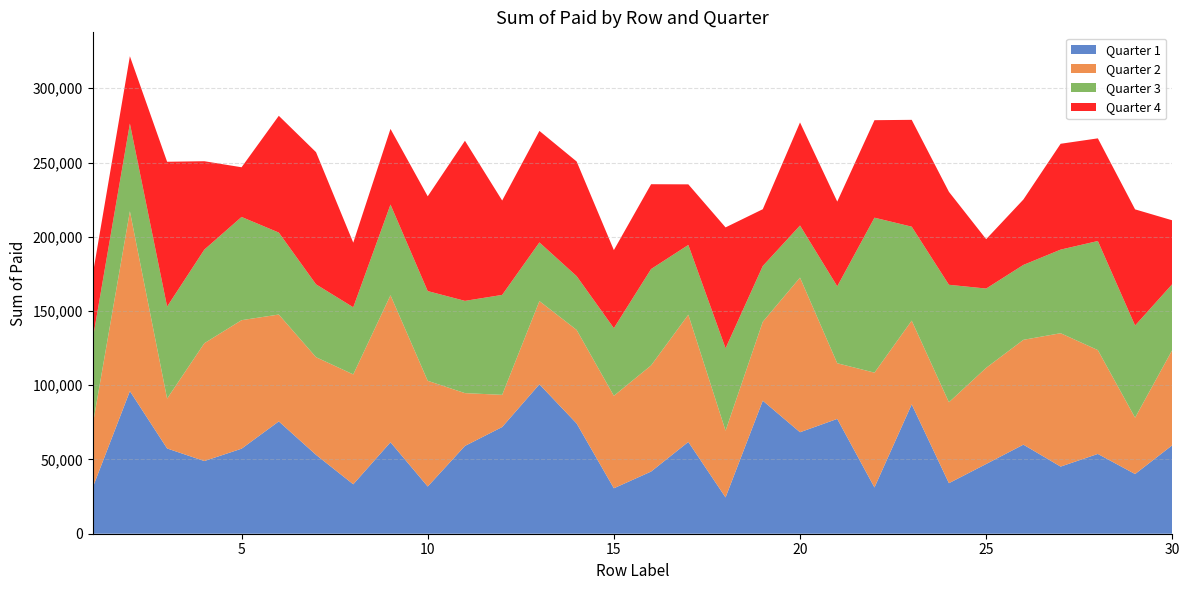

Reading left to right, extract all data points from this chart.

Quarter 1: 30965	96038	57419	48947	57270	75639	53130	33289	61611	31785	59127	71862	100626	74240	30612	41870	61811	24456	89591	68349	77336	31149	87124	34037	46960	59994	45214	53737	40200	59599
Quarter 2: 42039	121118	33589	79352	86555	71976	65768	74001	99009	71213	35567	21670	56058	63023	62277	71490	85706	44916	53157	104140	37476	77333	56387	54519	64764	70594	89826	69938	37943	64192
Quarter 3: 57790	59089	61960	63052	69517	55212	49064	45219	61075	60417	62130	67312	39500	36217	45561	64909	46978	55519	37558	35083	51815	104364	63290	79104	53394	50446	56302	73471	62073	44335
Quarter 4: 43417	45355	97548	59520	33471	78644	89018	43512	50945	63835	107832	63558	75109	77218	52567	57120	40802	81421	38247	69424	57065	65664	71953	62608	33256	44050	71285	69135	78236	42944